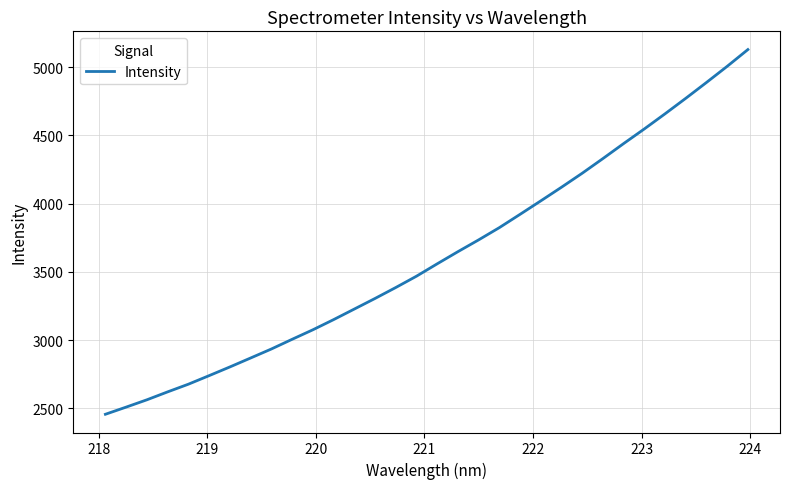

Is this an area chart (filled region under the line)?

No